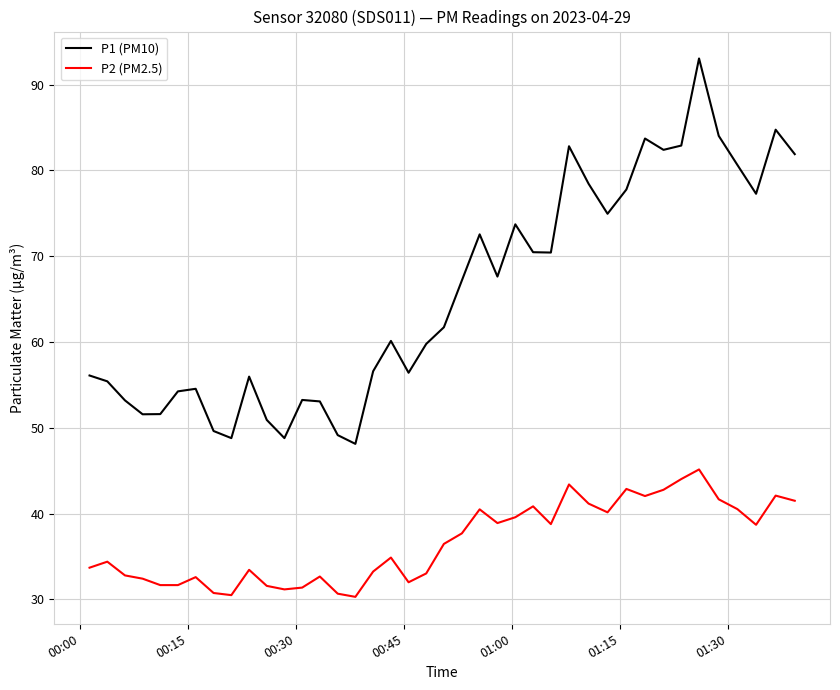

What is the smallest value displayed?

30.3